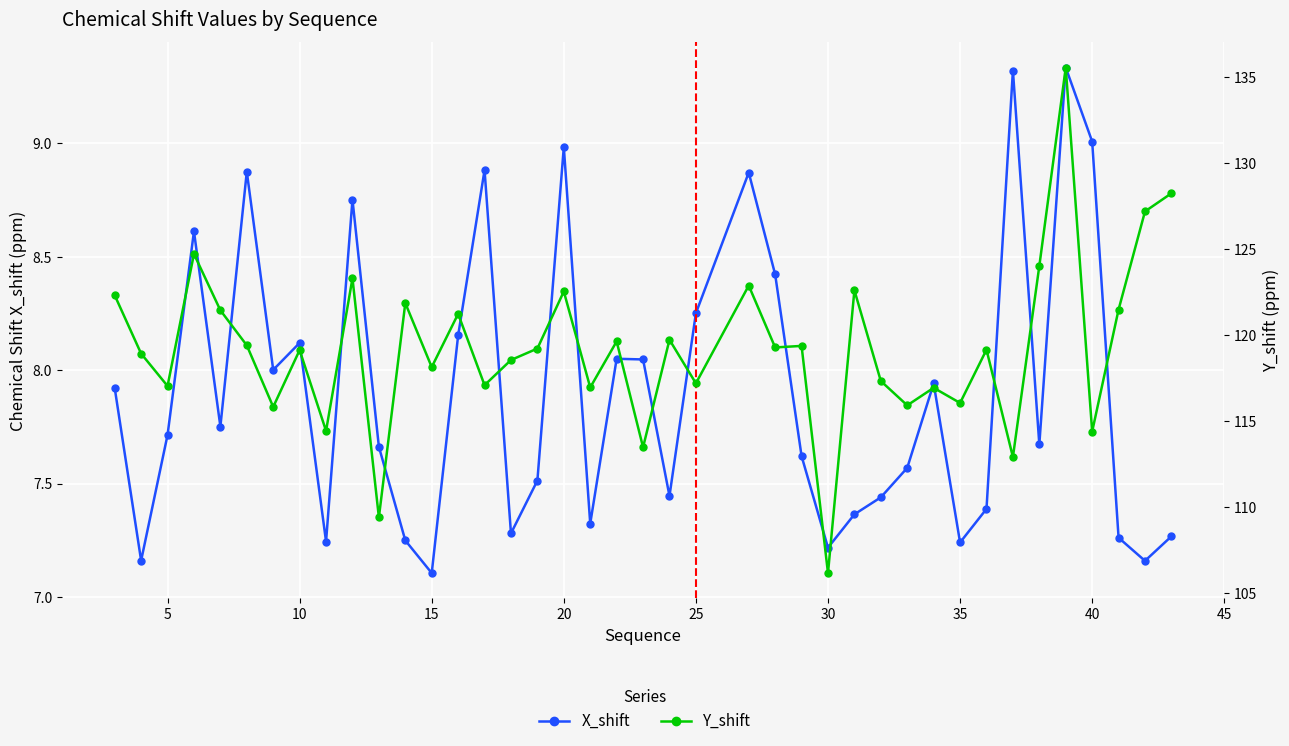

What is the difference between the maximum and minimum values in the Y_shift series?

29.4